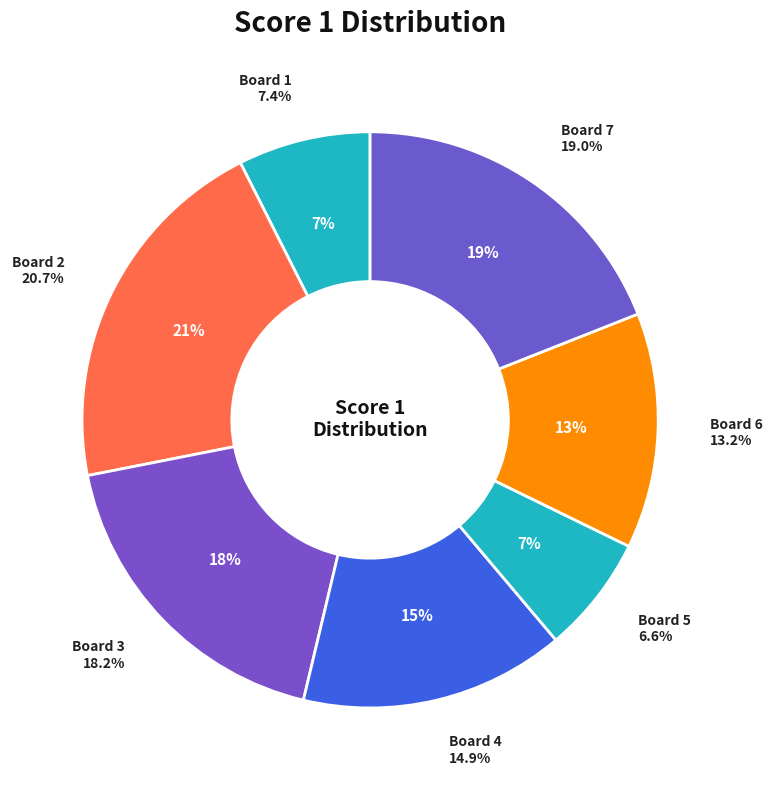

To the nearest percent, what is the combined percentage of 5 and 7?

26%